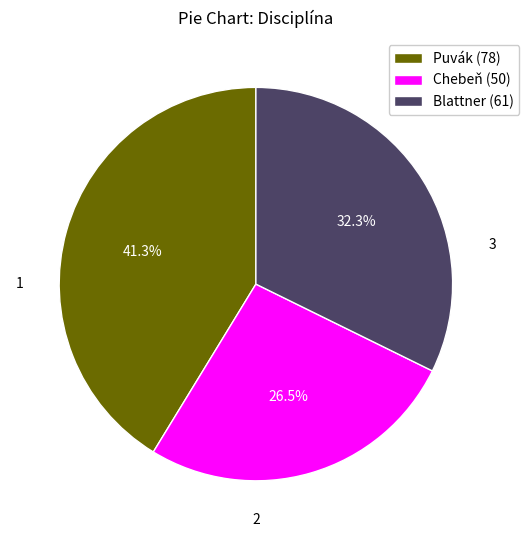

Approximately how many times larger is the value at Blattner (61) compared to Puvák (78)?

0.8